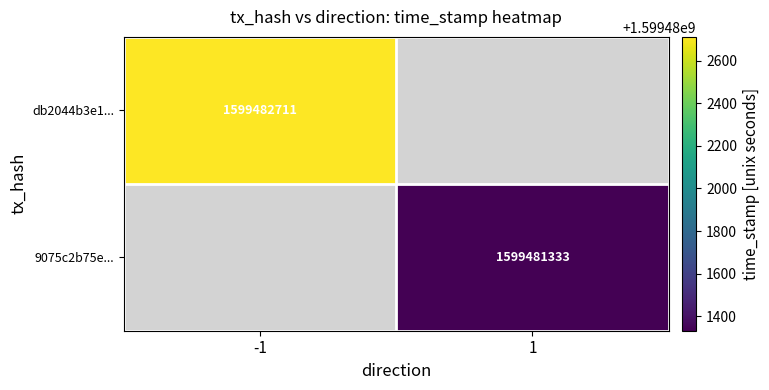

Which has a higher value, direction or time_stamp?

time_stamp